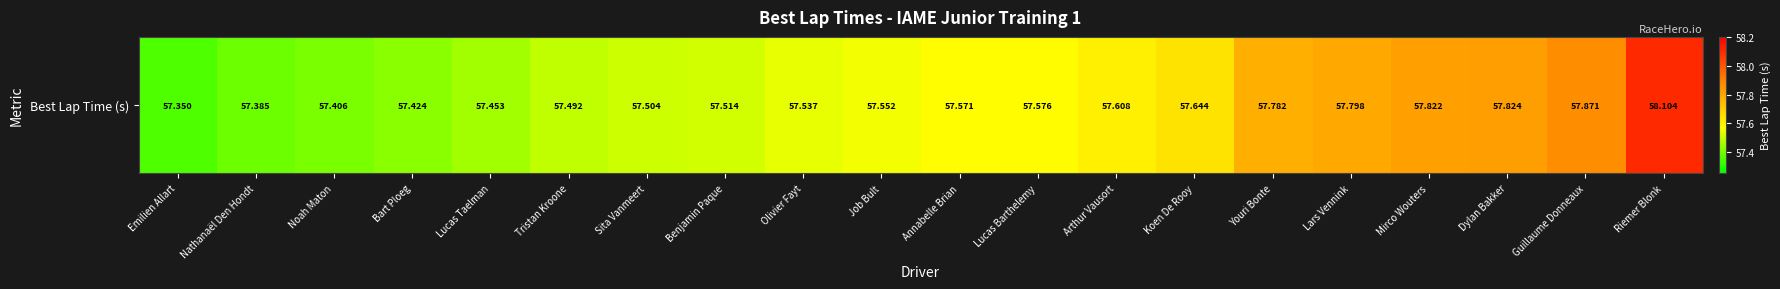

At which label is the value closest to 57?

Emilien Allart